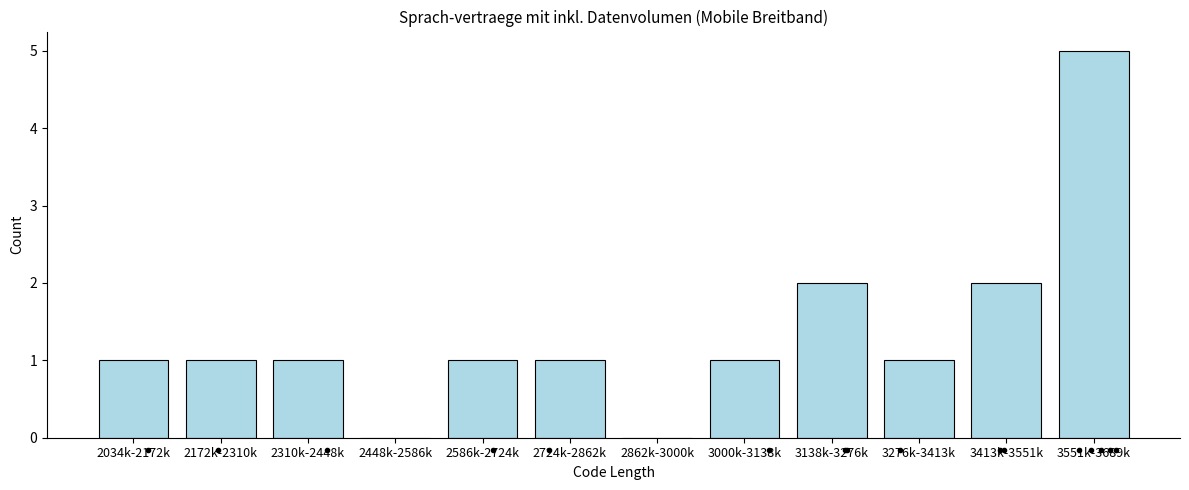

Reading left to right, what are all the values shown in this chart?

2034k-2172k=1	2172k-2310k=1	2310k-2448k=1	2448k-2586k=0	2586k-2724k=1	2724k-2862k=1	2862k-3000k=0	3000k-3138k=1	3138k-3276k=2	3276k-3413k=1	3413k-3551k=2	3551k-3689k=5